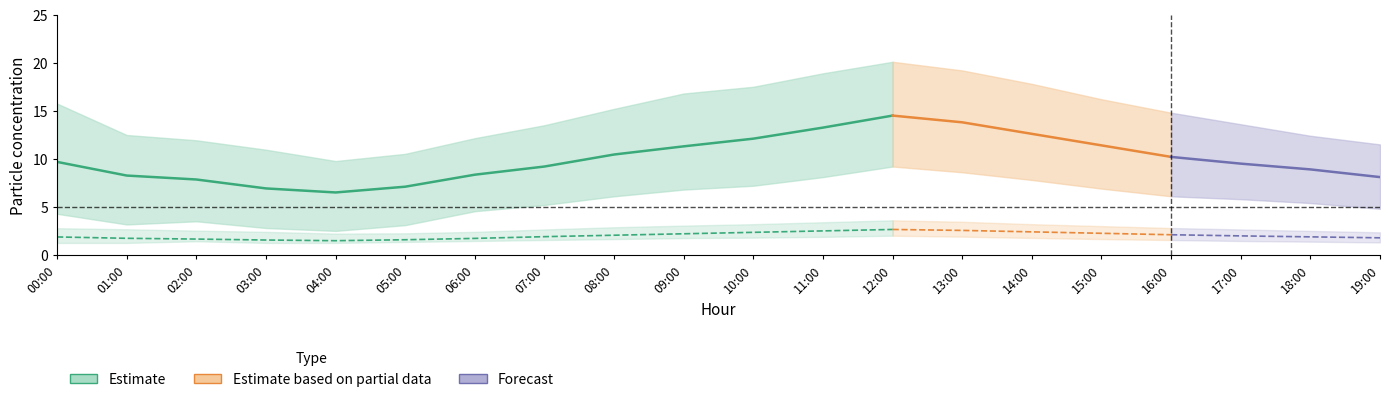

What is the sum of all P1 values?

200.0